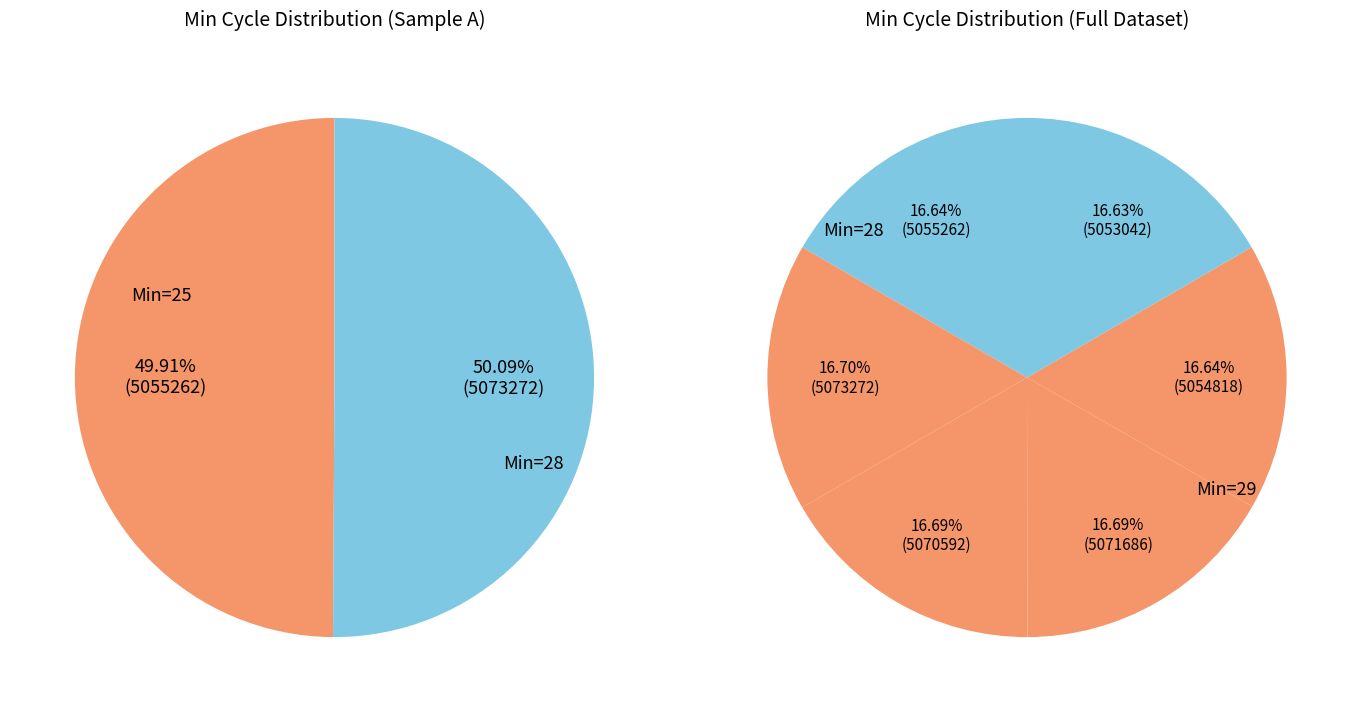

How many slices are in this pie chart?

6